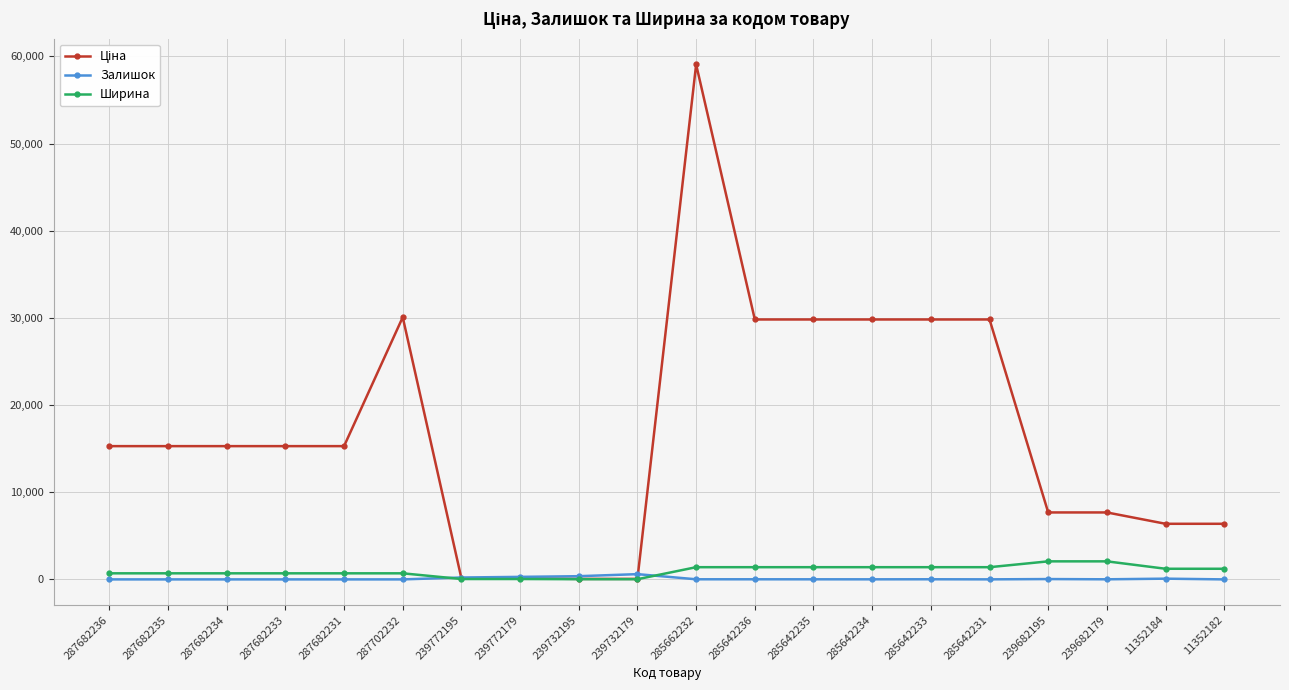

Is it true that Залишок equals 0.0 at 287682235?

True